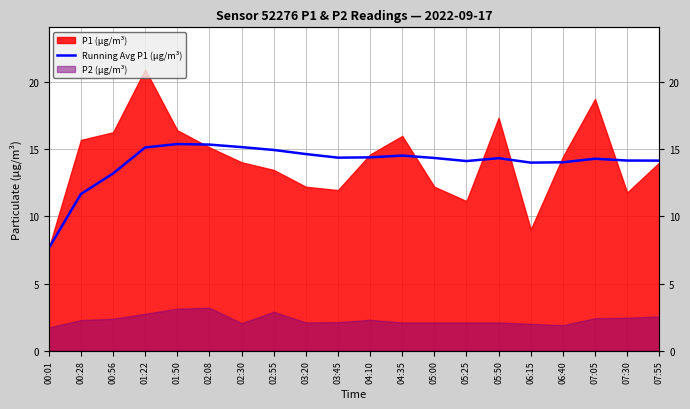

What is the label of the 18th point from the right?

00:56